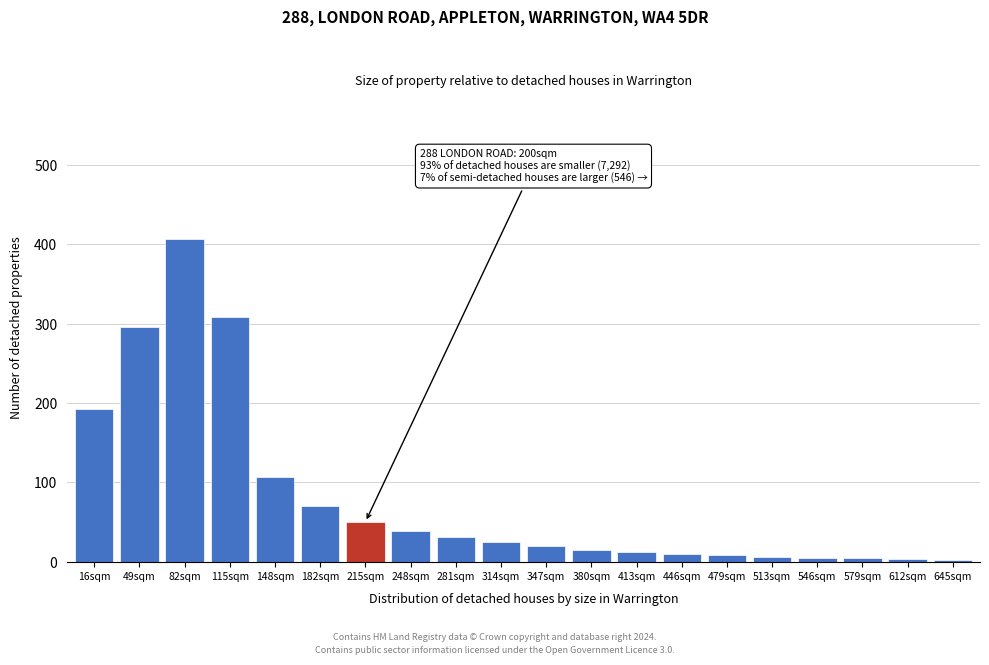

What is the maximum value shown in the chart?

407